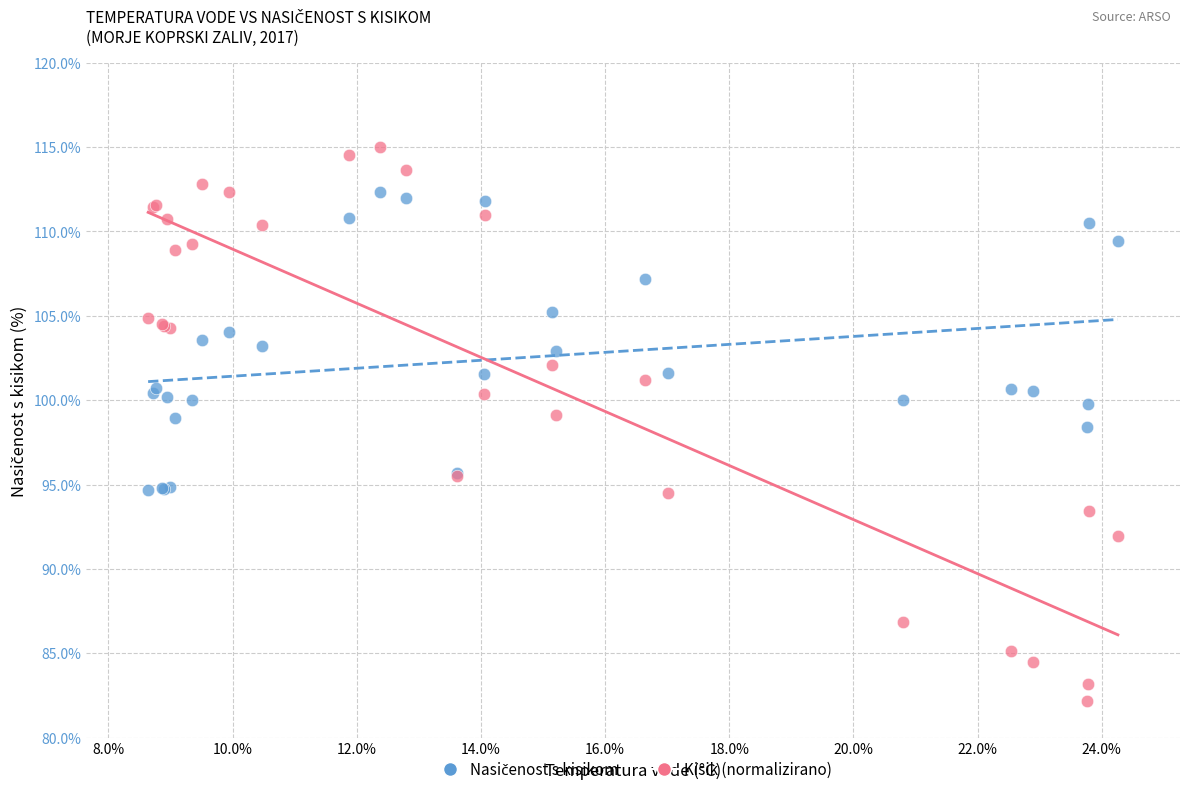

What is the X range (max minus min) for the scatter plot?

15.6